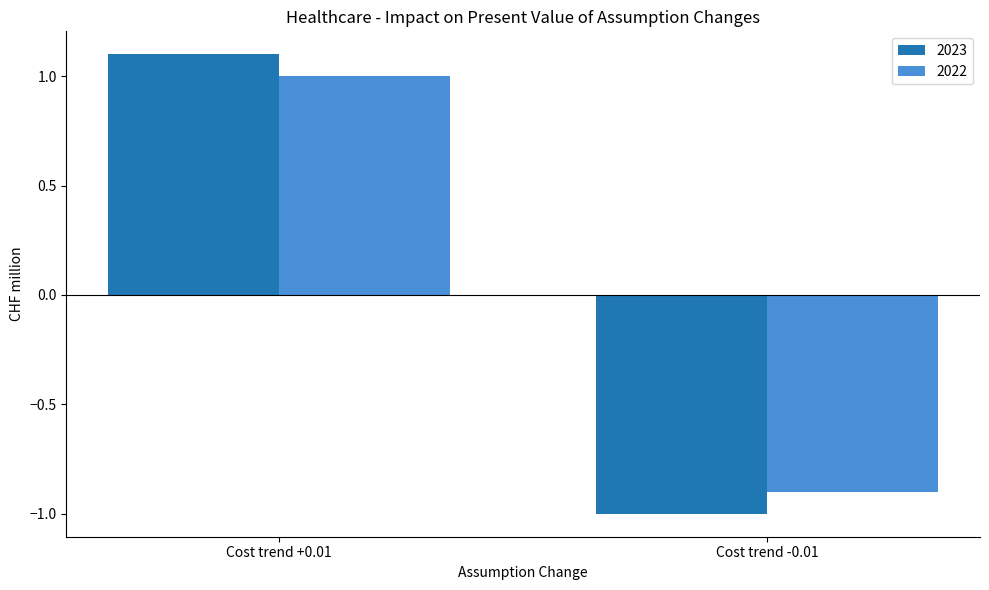

At how many categories does at least one series exceed 0?

1